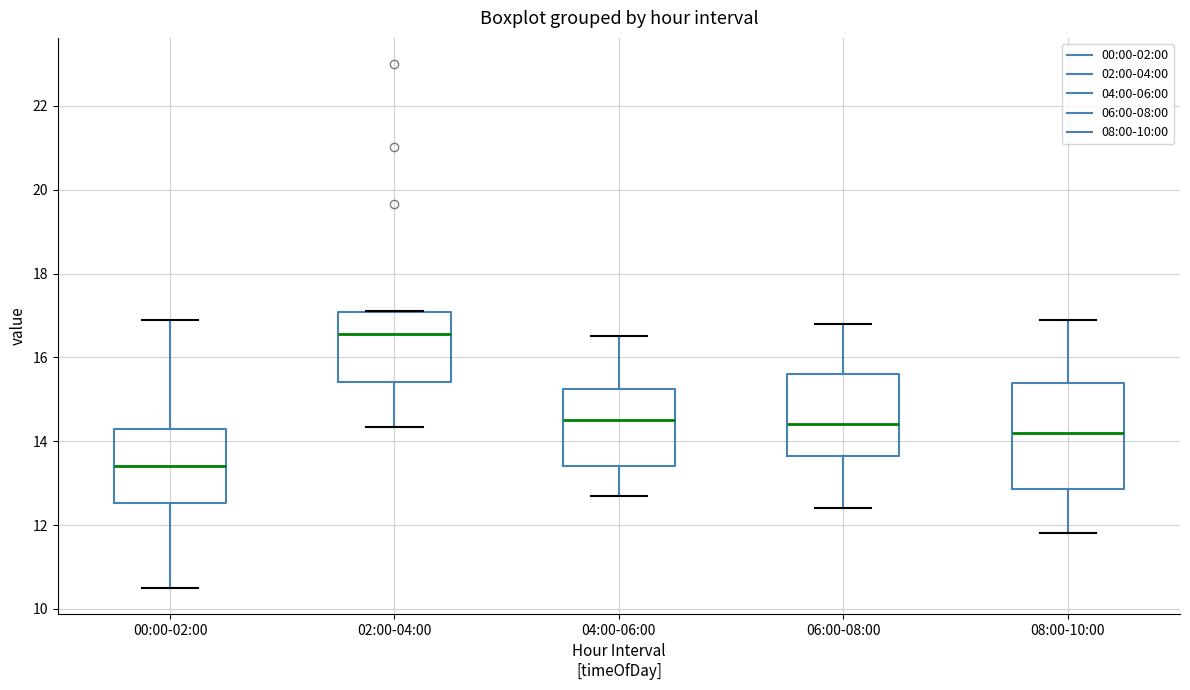

Where does the median line of the box for 00:00-02:00 sit on the y-axis? The values are not printed on the chart, so give them approximately, as read against the axis.

13.4